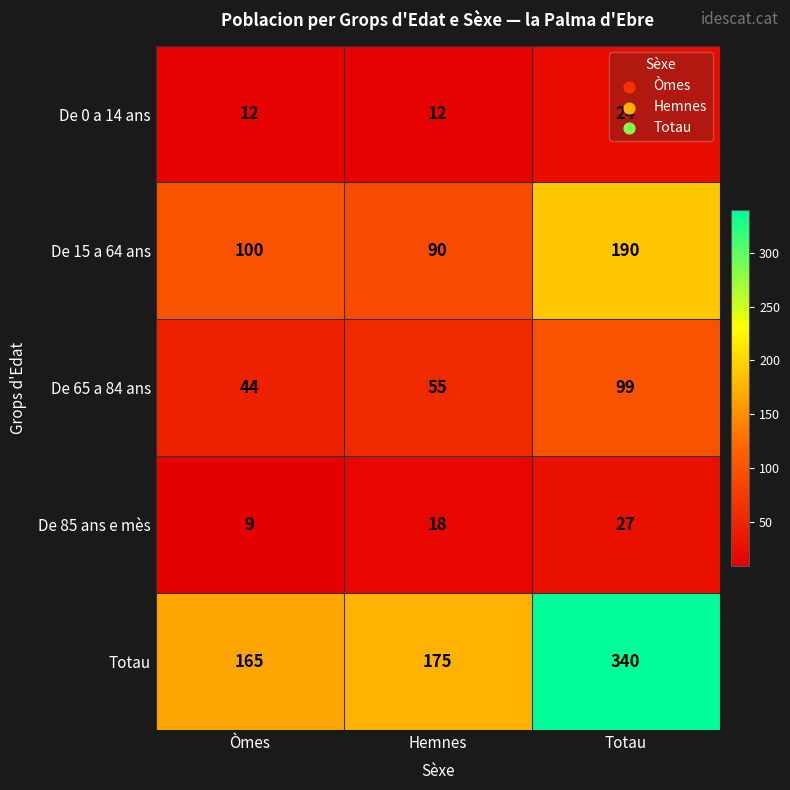

The De 15 a 64 ans series shows 100 at Òmes. True or false?

True